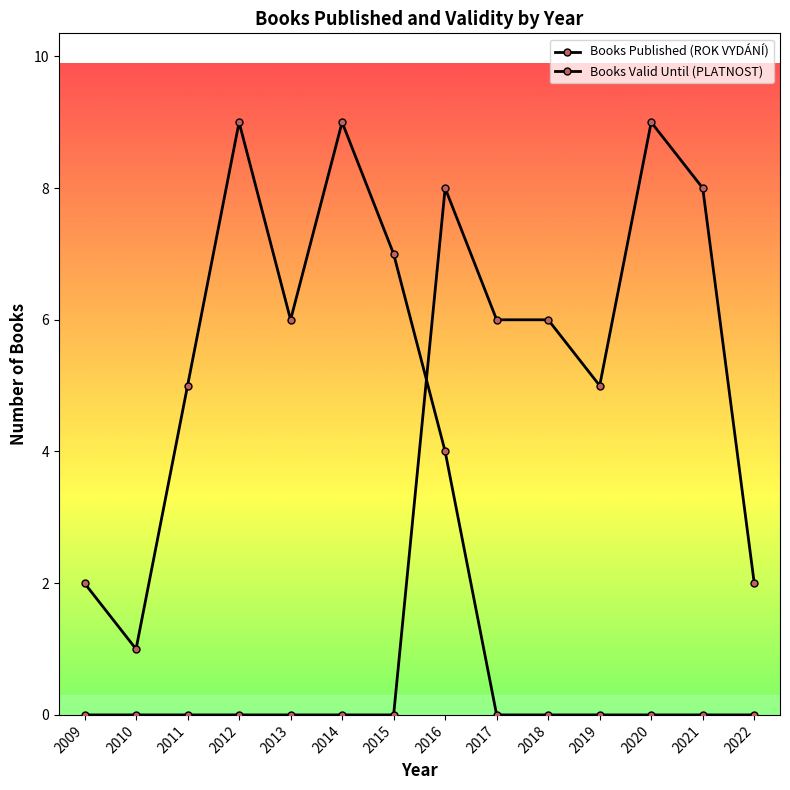

Rank the series by their maximum value, from highest to lowest.

Books Published (ROK VYDÁNÍ), Books Valid Until (PLATNOST)